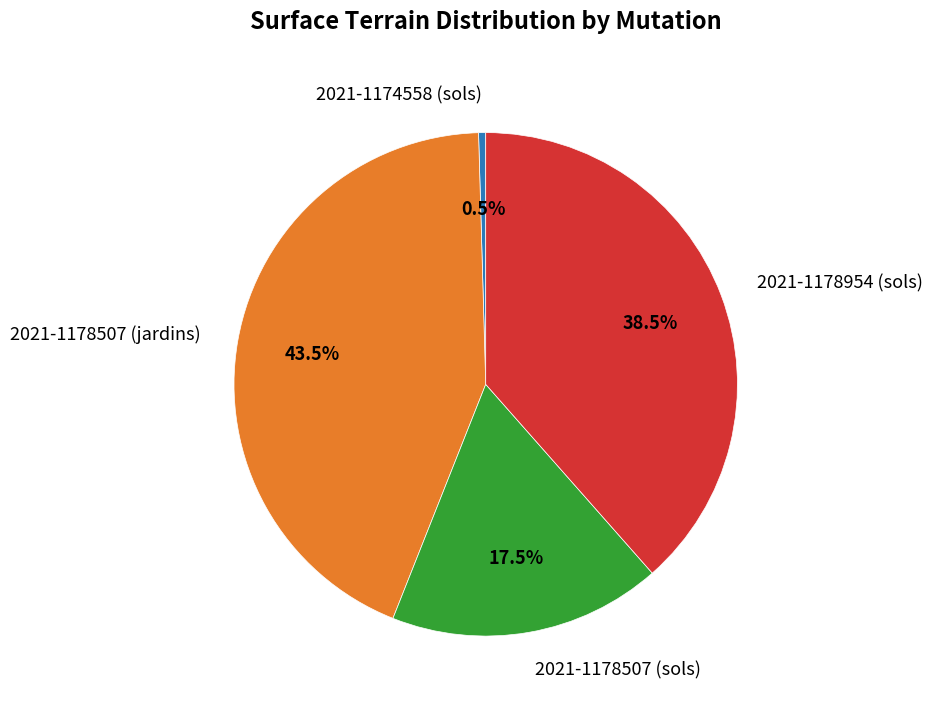

How many slices are in this pie chart?

4